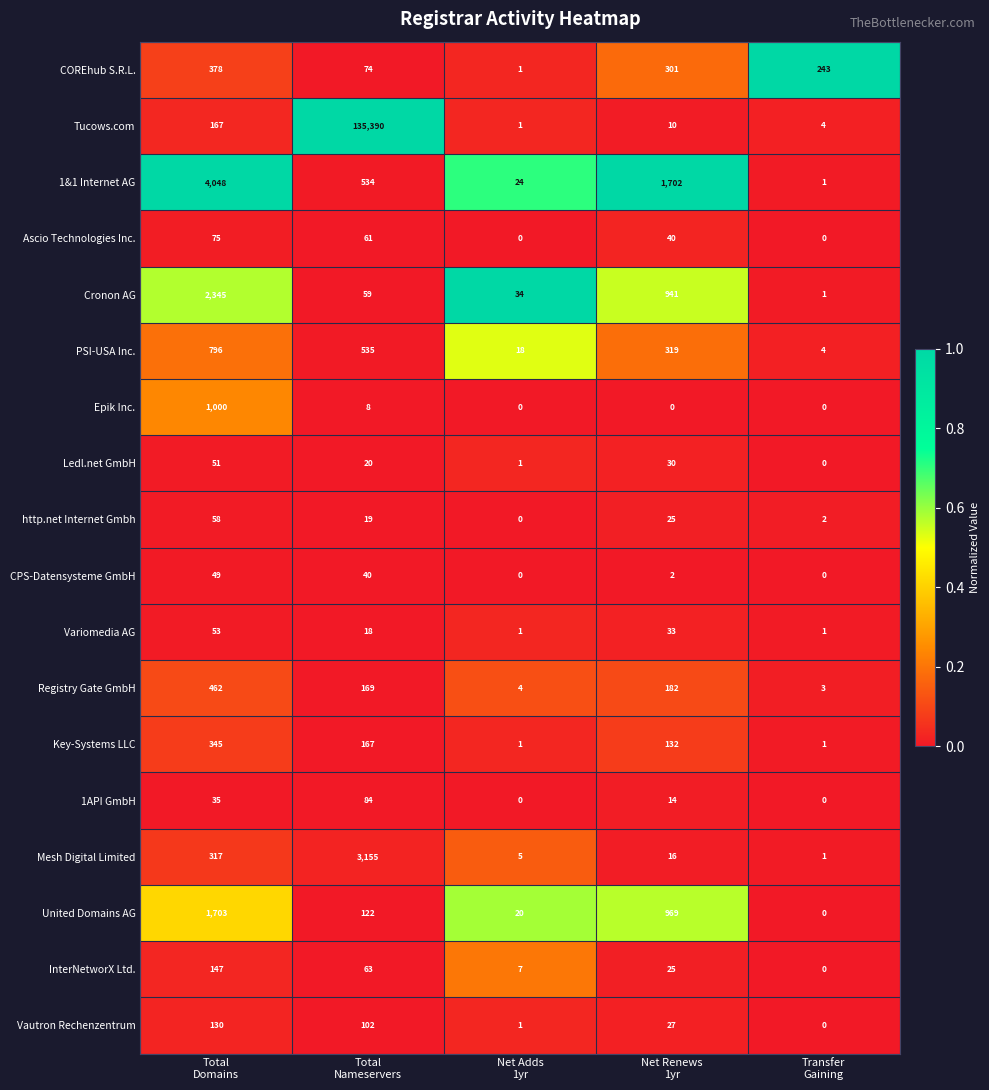

What is the difference between the maximum and minimum values in the Registry Gate GmbH series?

459